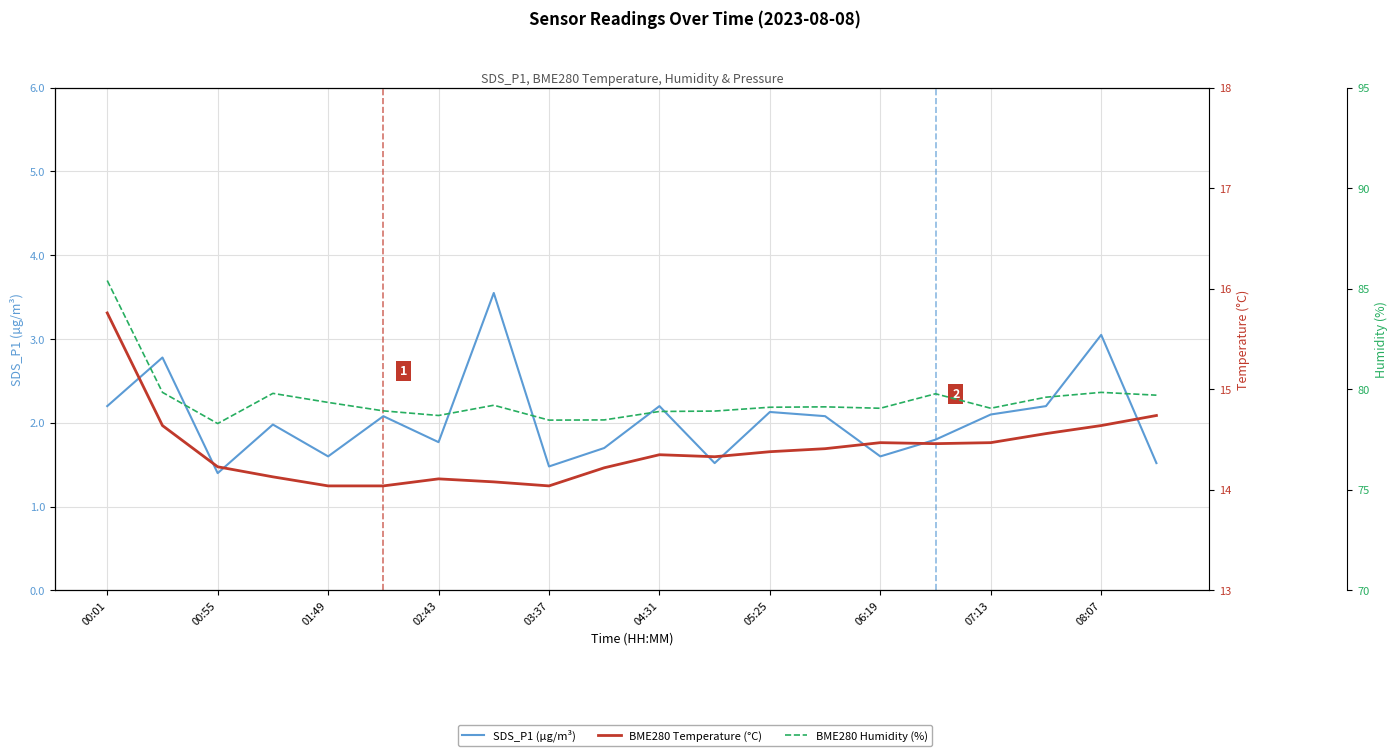

Which series has the widest spread of values?

BME280 Humidity (%)